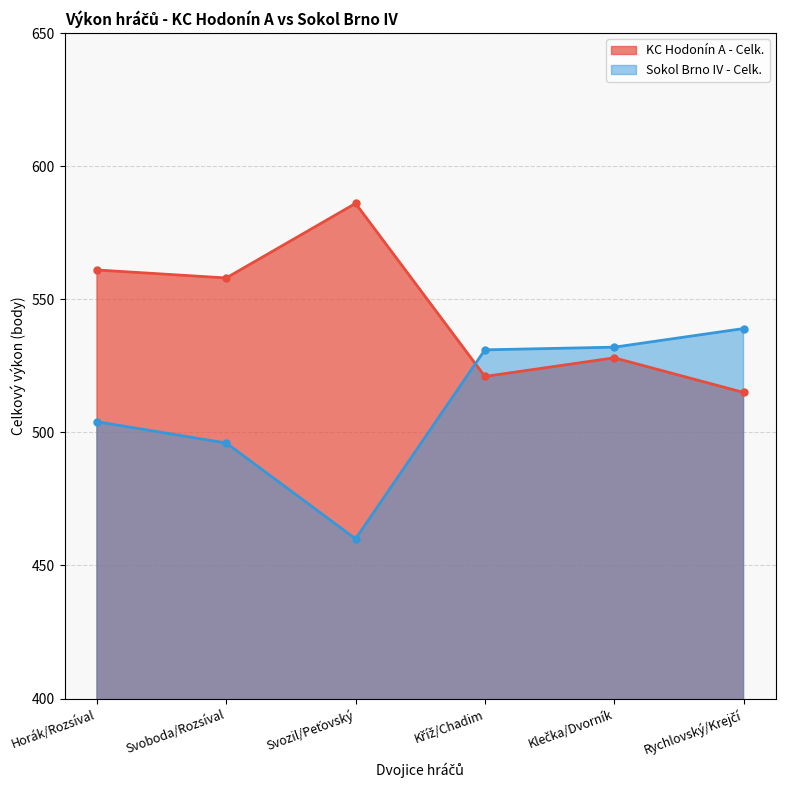

The value of KC Hodonín A - Celk. at Klečka/Dvorník is 528. True or false?

True